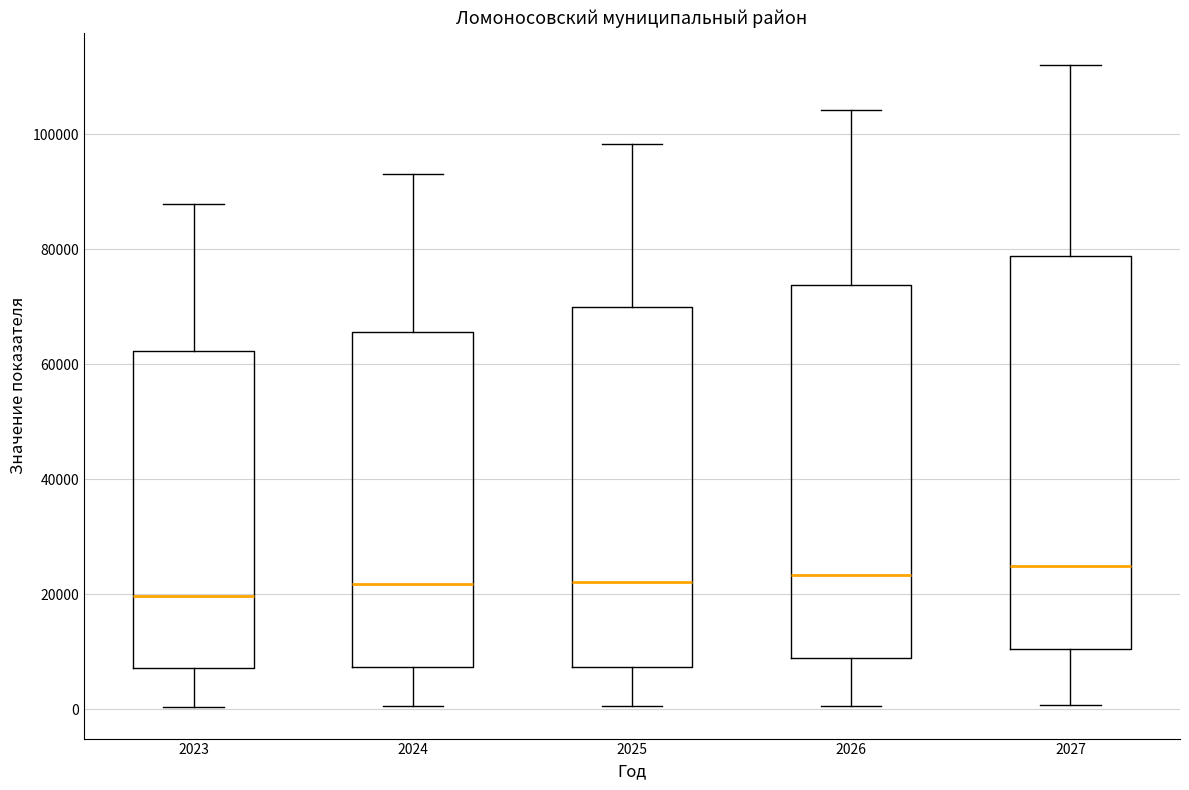

Which box is the tallest, from its lower edge to its upper edge?

2027